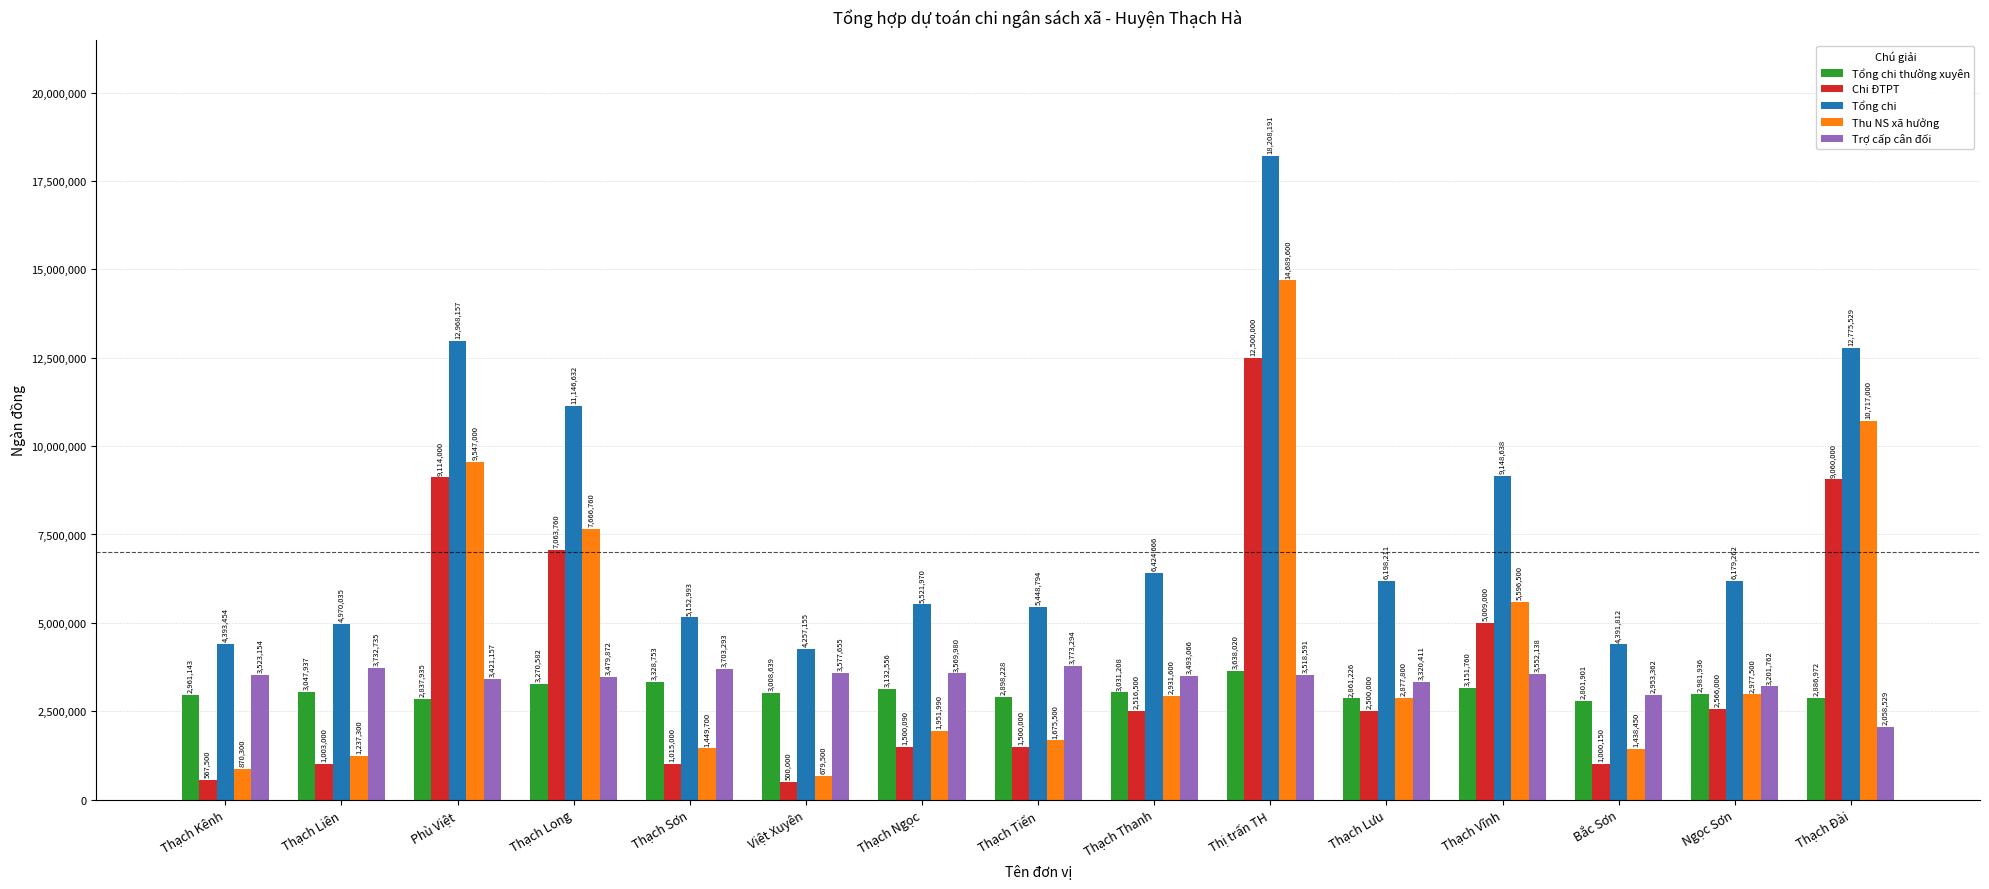

What is the average value of the Tổng chi thường xuyên series?

3055920.1